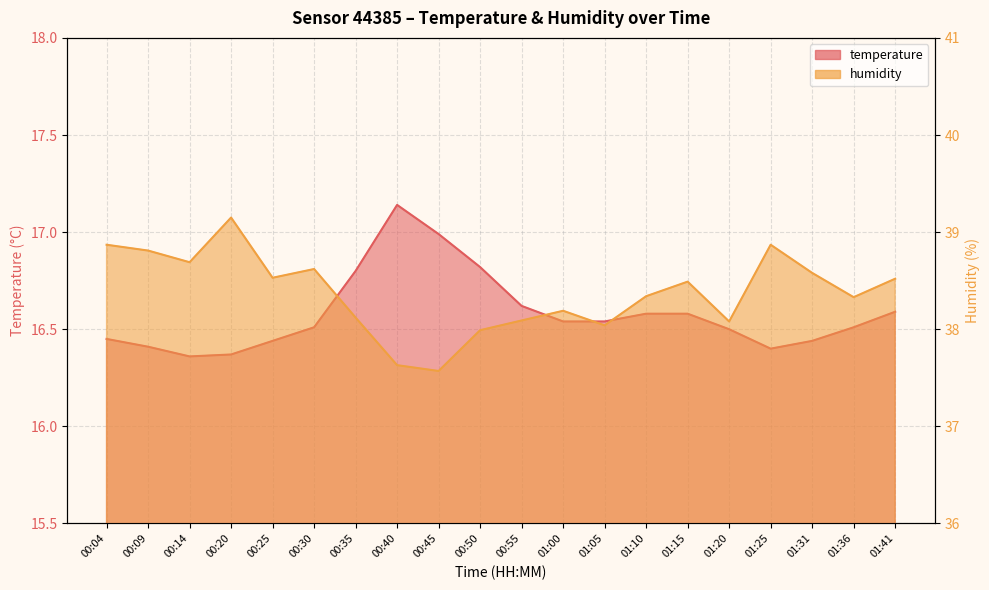

What is the lowest value of the temperature series?

16.4